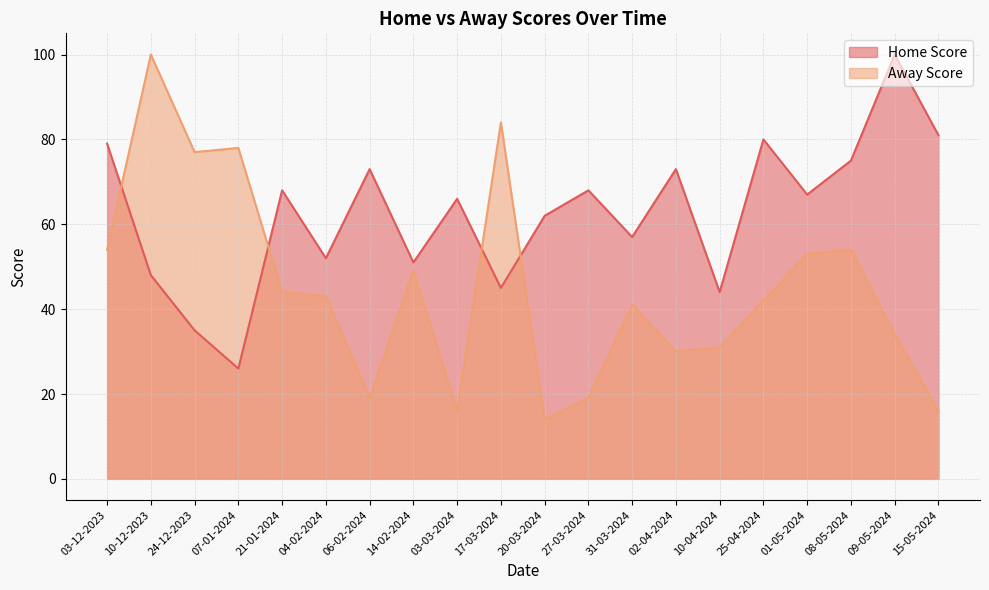

What is the label of the 8th point from the right?

31-03-2024